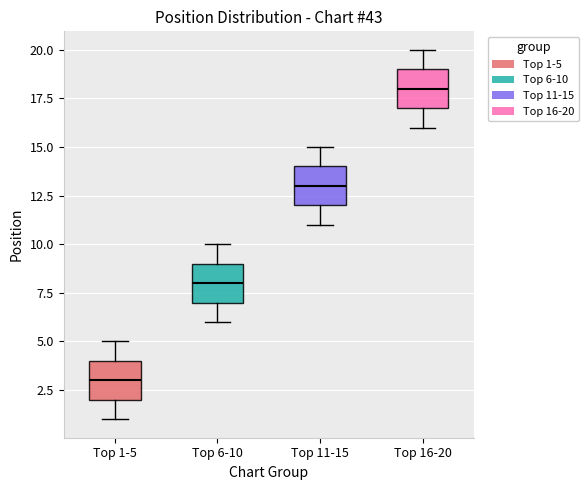

Which box's median line is the lowest?

Top 1-5